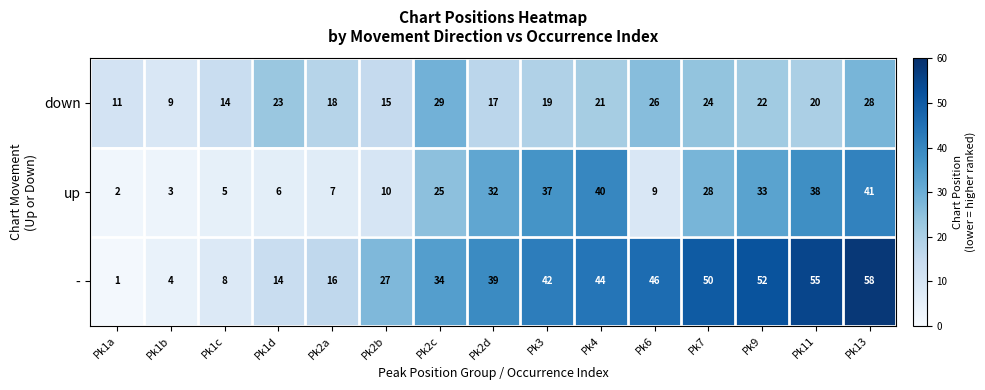

What is the approximate value of up at Pk2b?

10